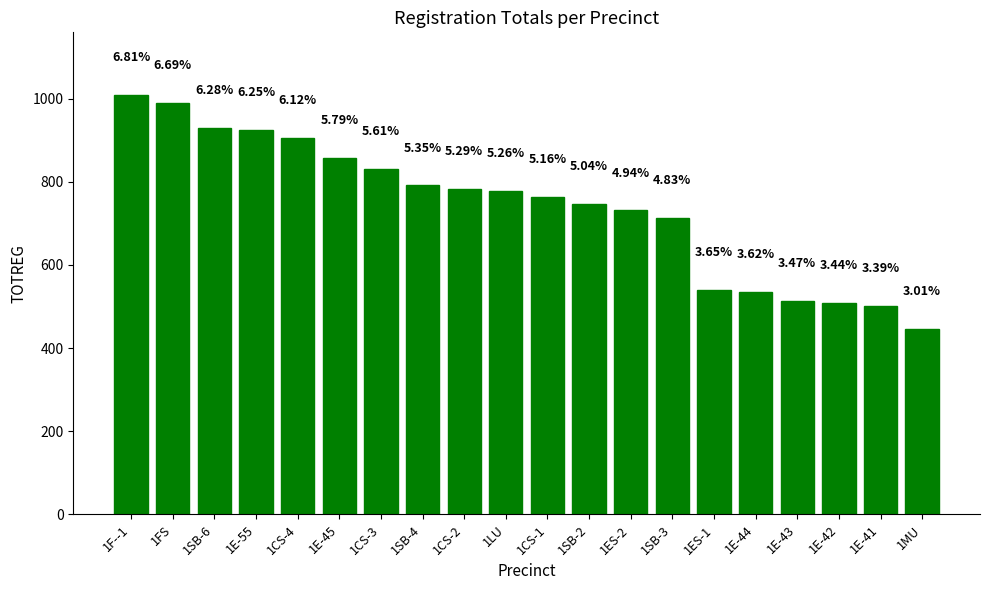

How many bars are there in total?

20